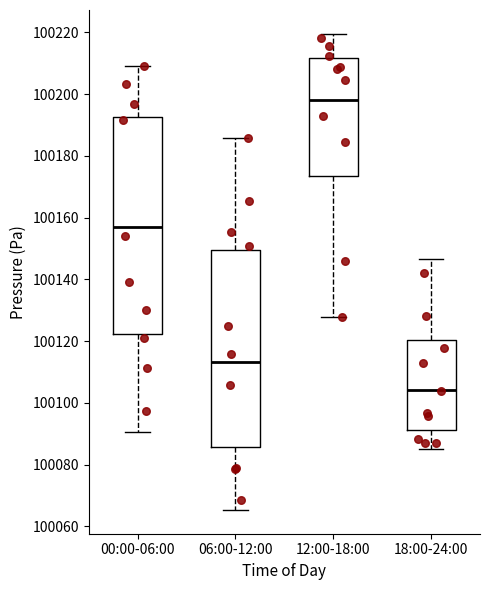

Which box is the tallest, from its lower edge to its upper edge?

00:00-06:00